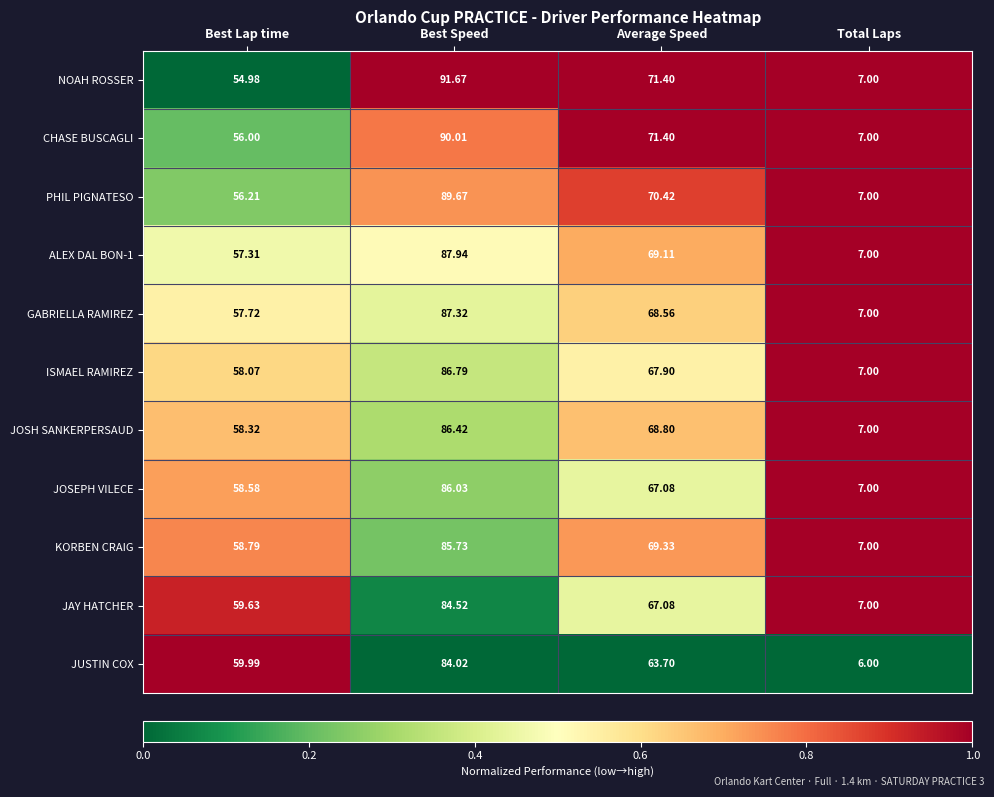

What is the total value across all series at Total Laps?

76.0